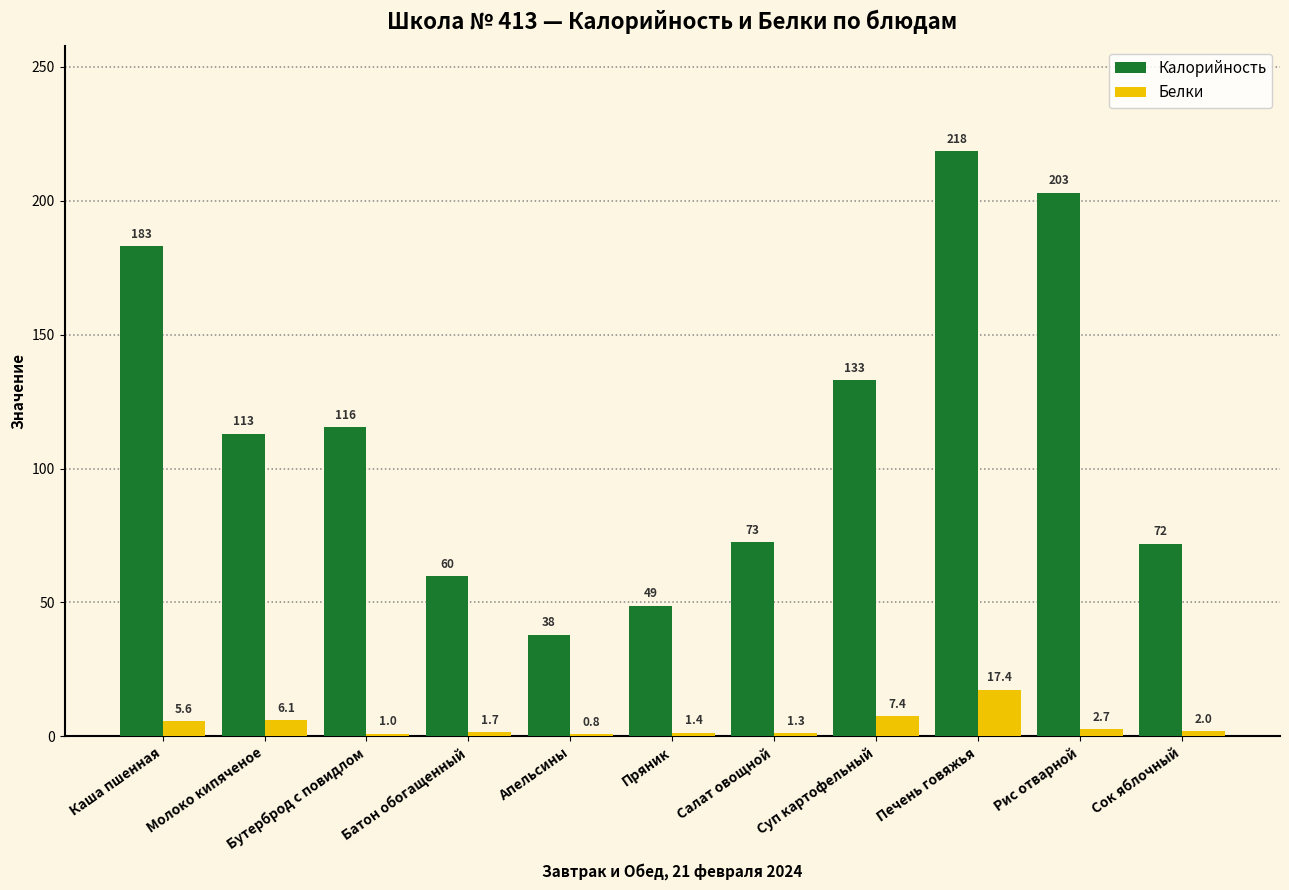

How many series are shown in this chart?

2